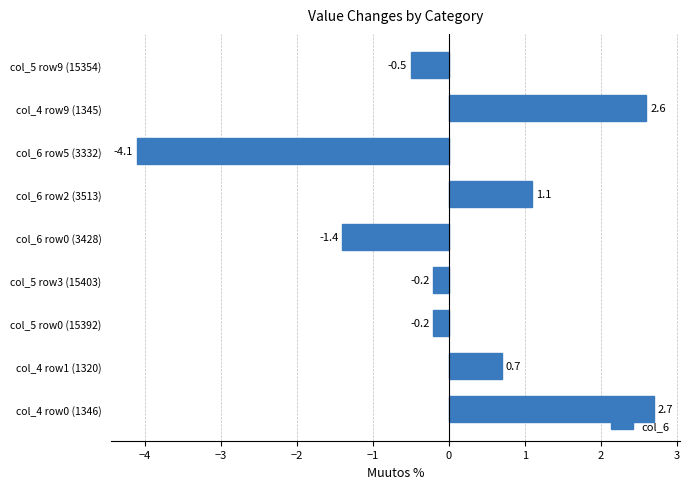

At which category does the chart reach its peak across all series?

col_4 row0 (1346)